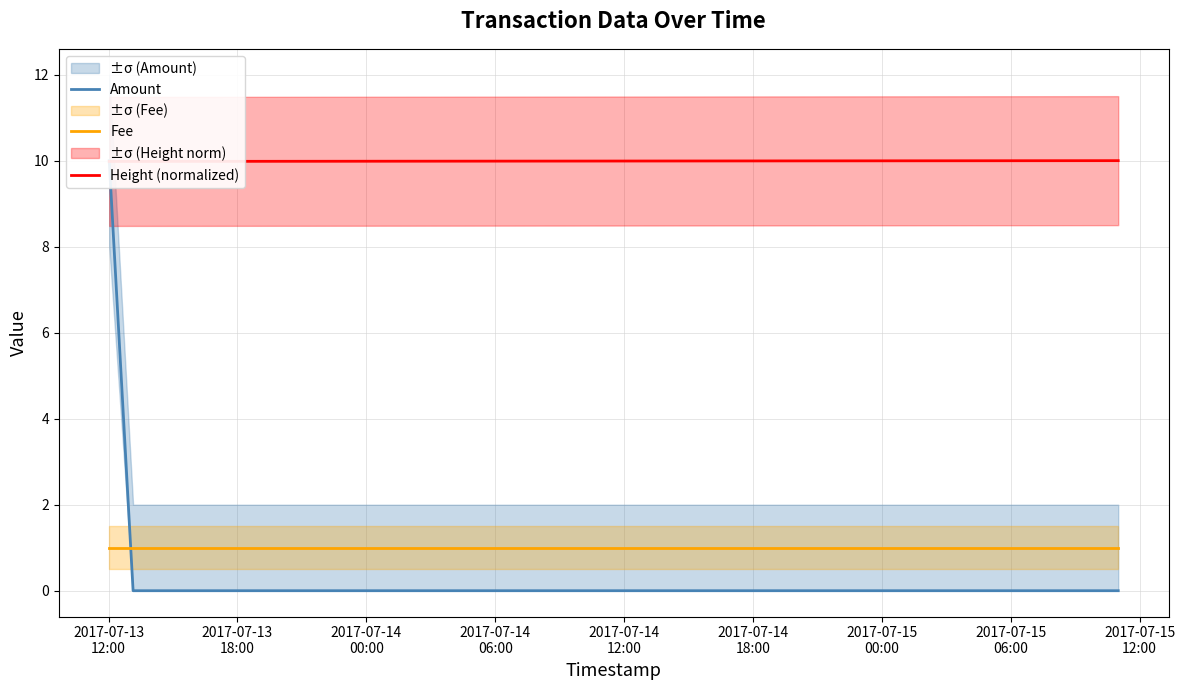

How many lines are shown in the chart?

3